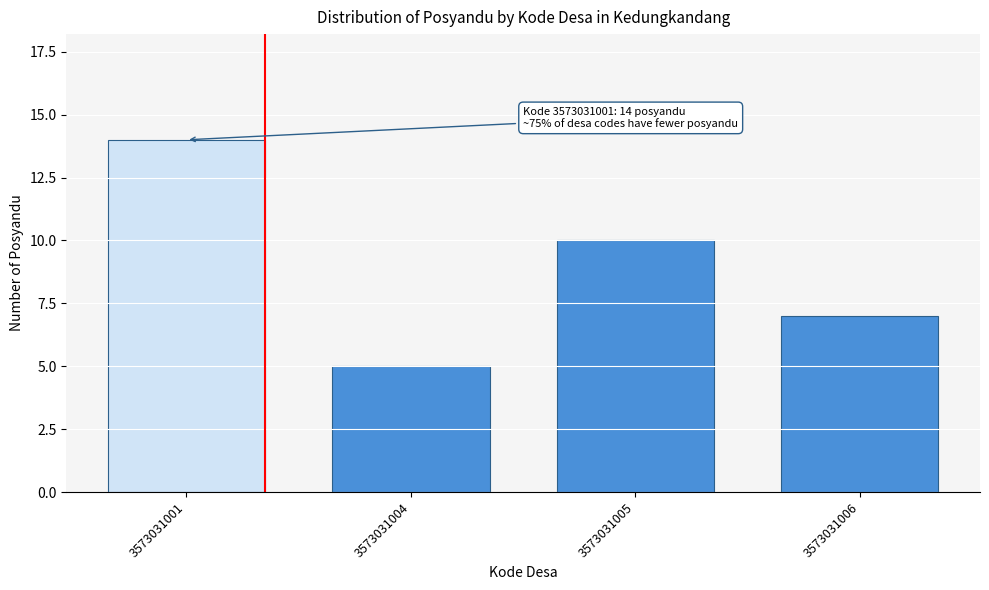

Reading right to left, transcribe all the data shown in this chart.

7	10	5	14